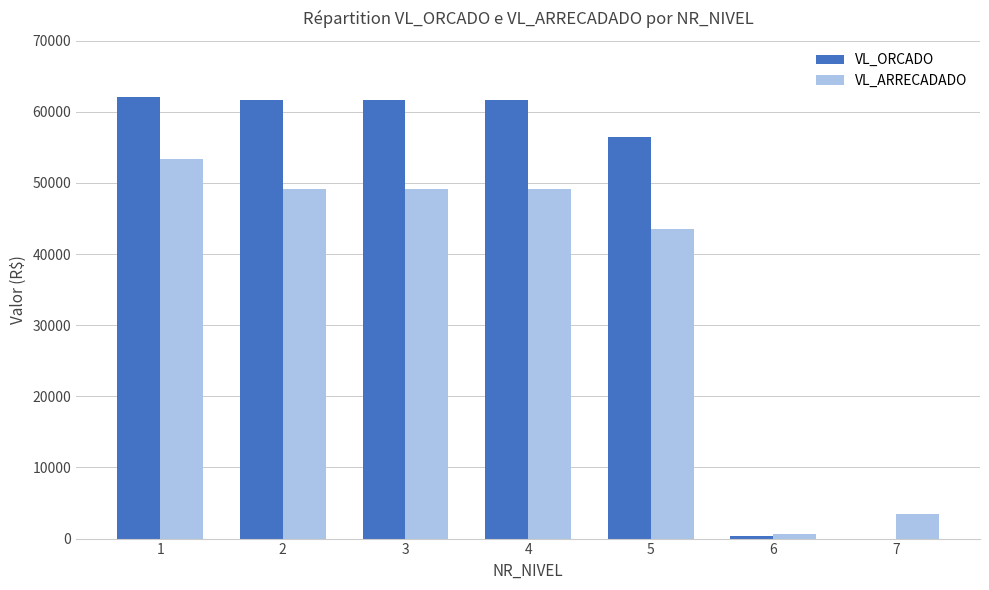

What is the maximum value for VL_ARRECADADO?

53330.6